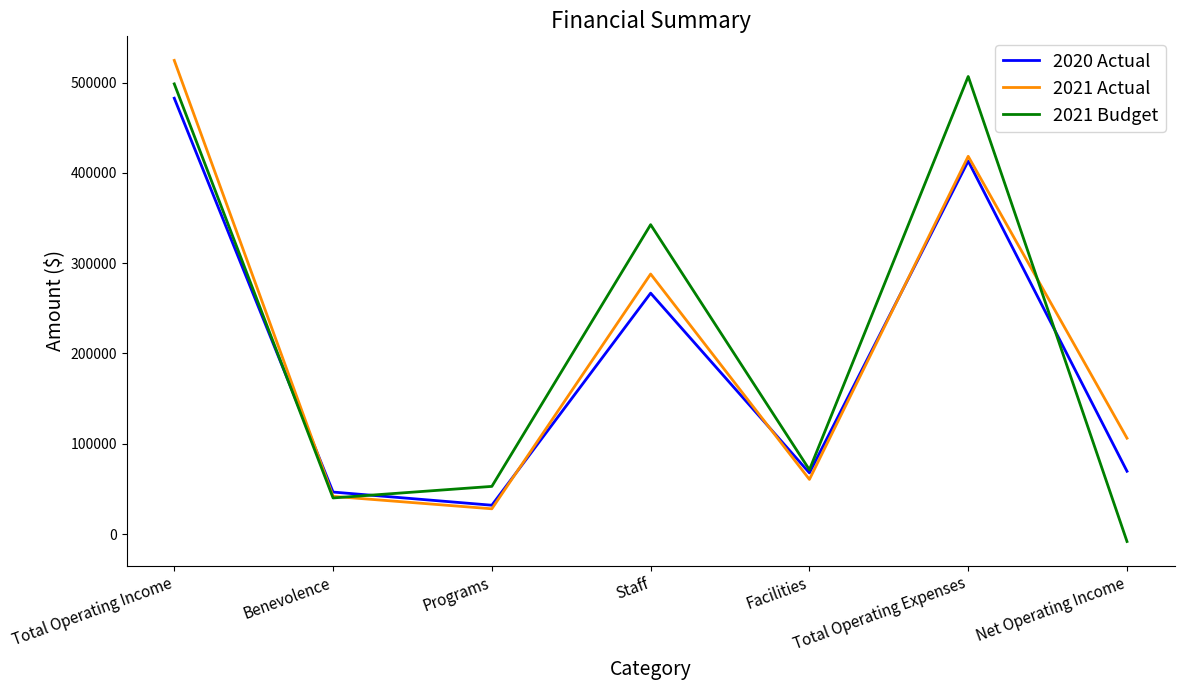

At which label is 2021 Actual closest to 276260?

Staff